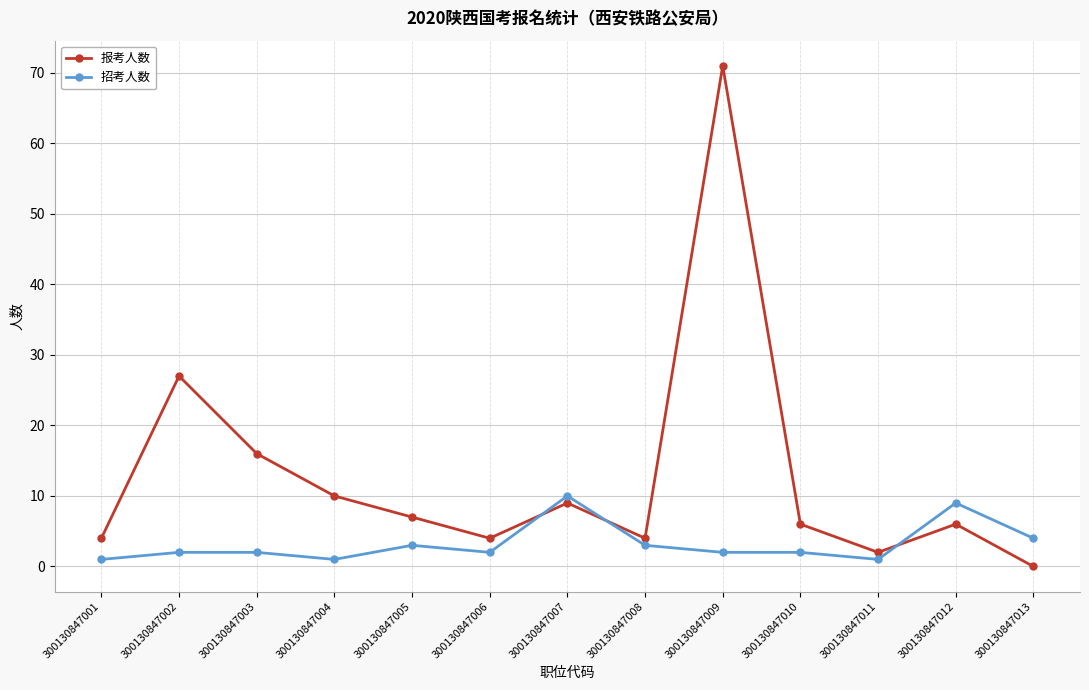

What is the total value across all series at 300130847005?

10